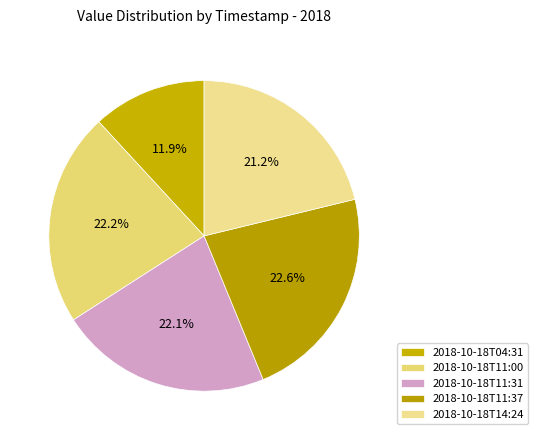

To the nearest percent, what portion does 2018-10-18T11:31 represent?

22%